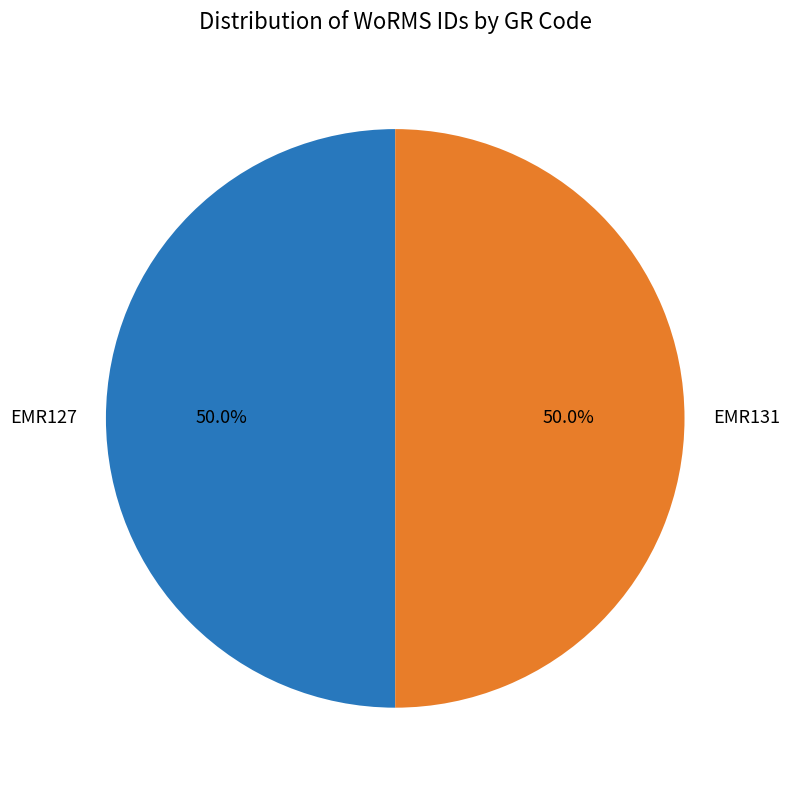

To the nearest percent, what percentage of the pie is EMR131?

50%